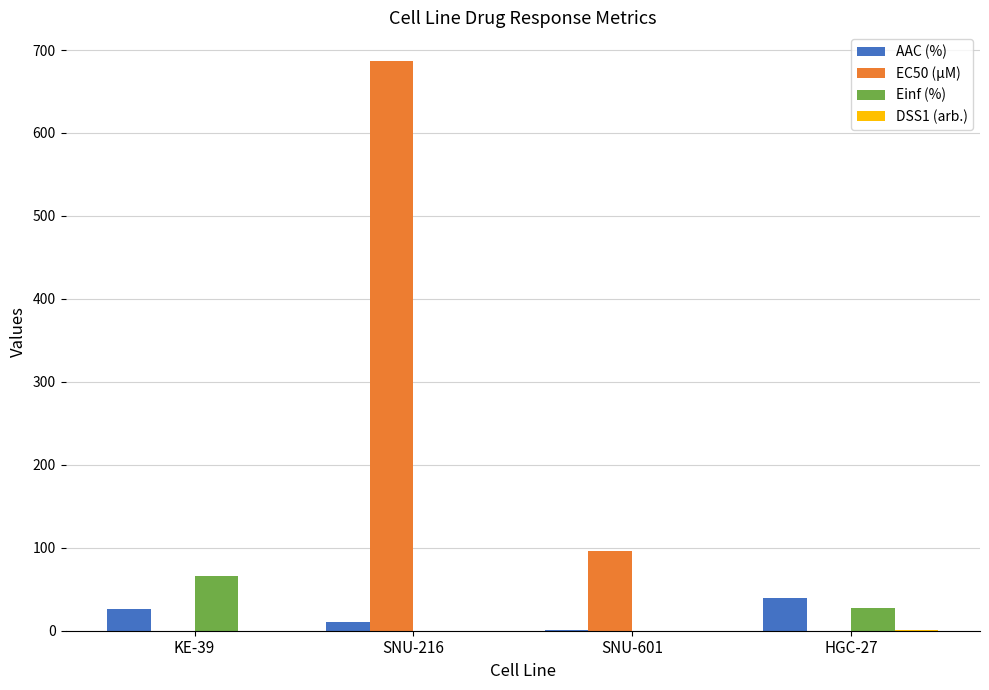

What is the maximum value shown in the chart?

687.0